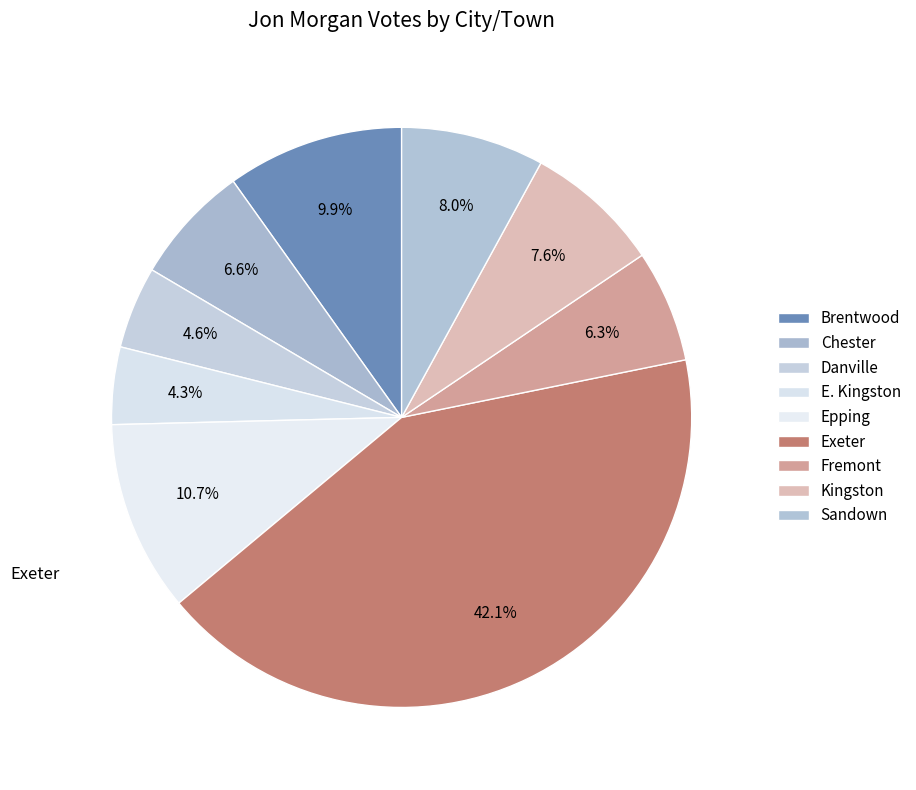

Which category has the smallest portion of the pie?

E. Kingston